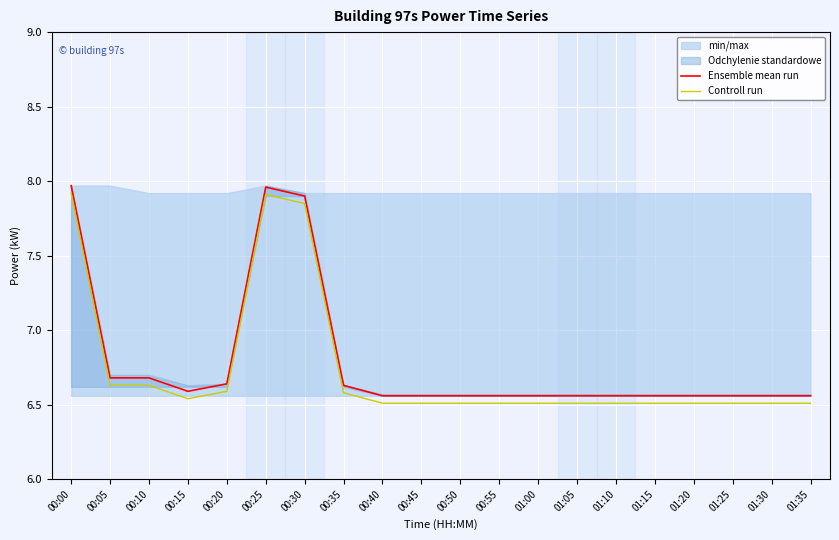

At which label does Controll run reach its minimum?

00:40